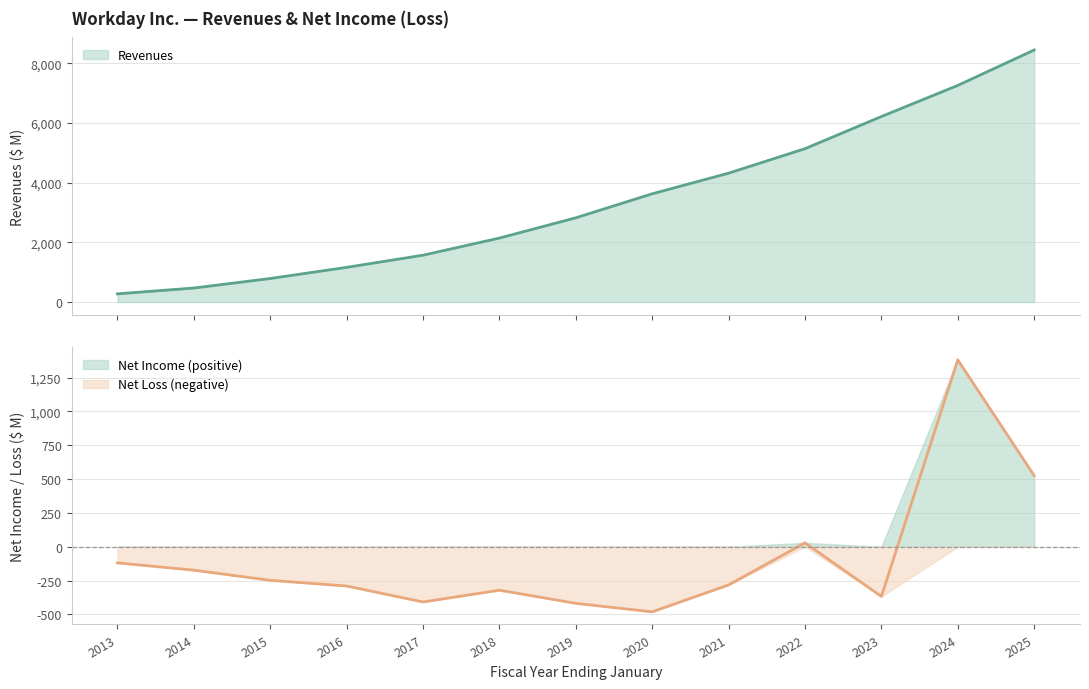

True or false: Net income (loss) and Revenues cross at least once.

False